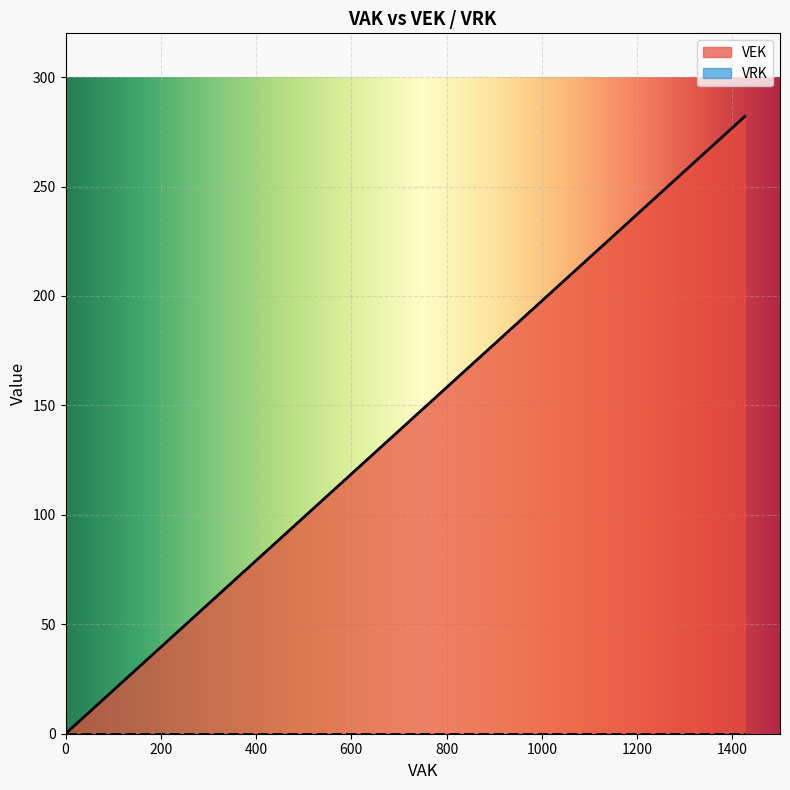

The value of VEK at 2023 1ste aanpassing – goedgekeurd is 187. True or false?

False